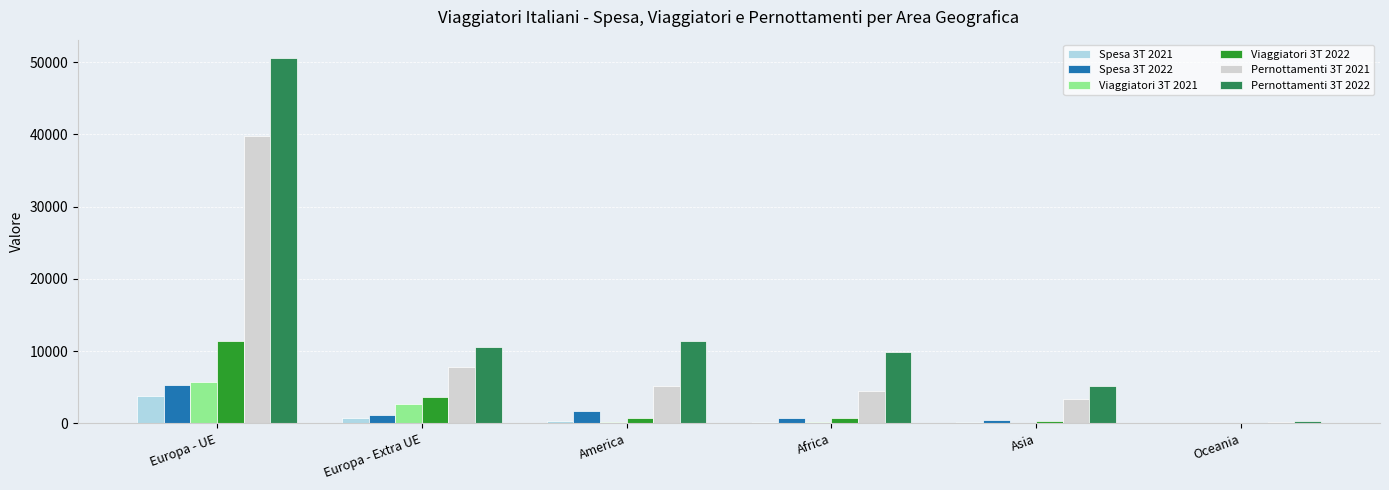

Is it true that Viaggiatori 3T 2022 equals 11381.8 at Europa - UE?

True